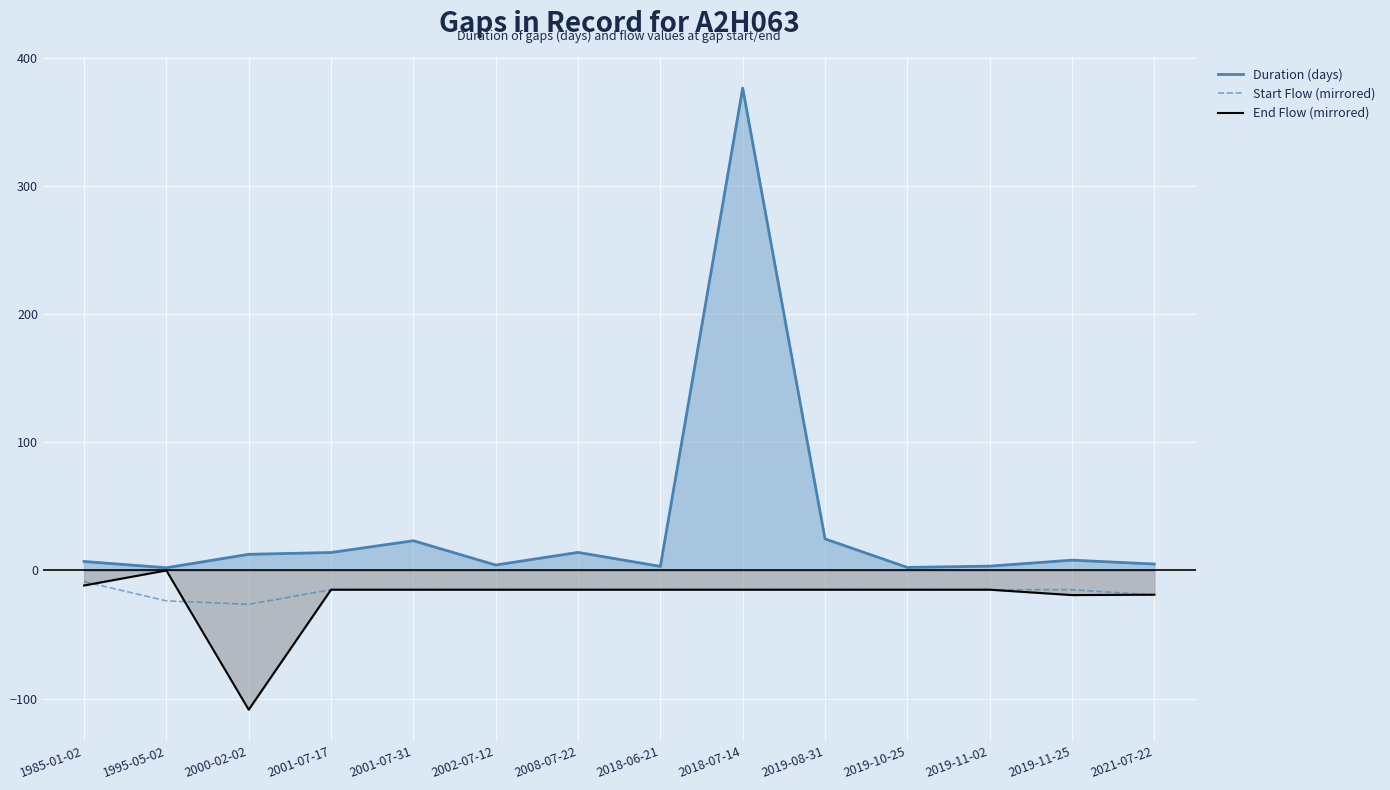

True or false: End Flow (mirrored) has more than 2 interior local peaks.

False